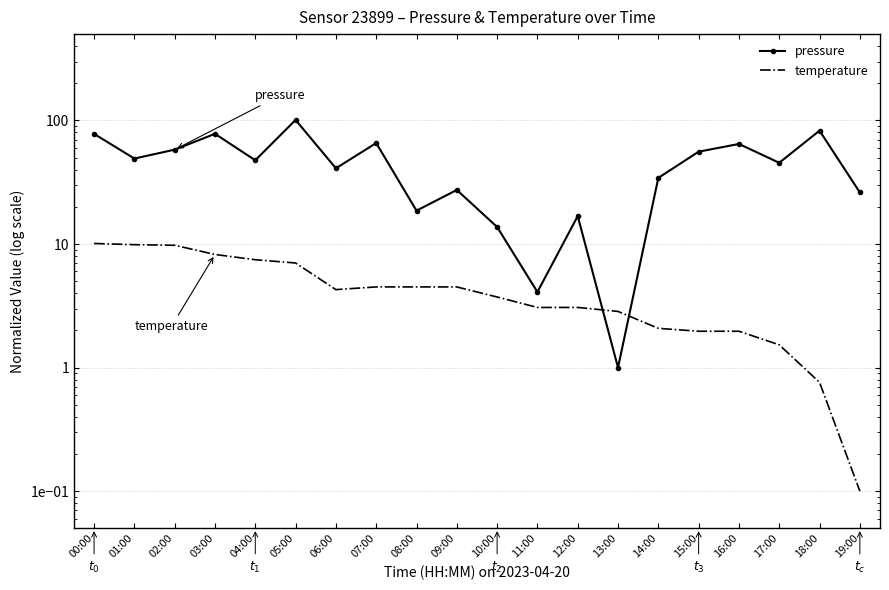

Where is temperature nearest to the value 5?

07:00